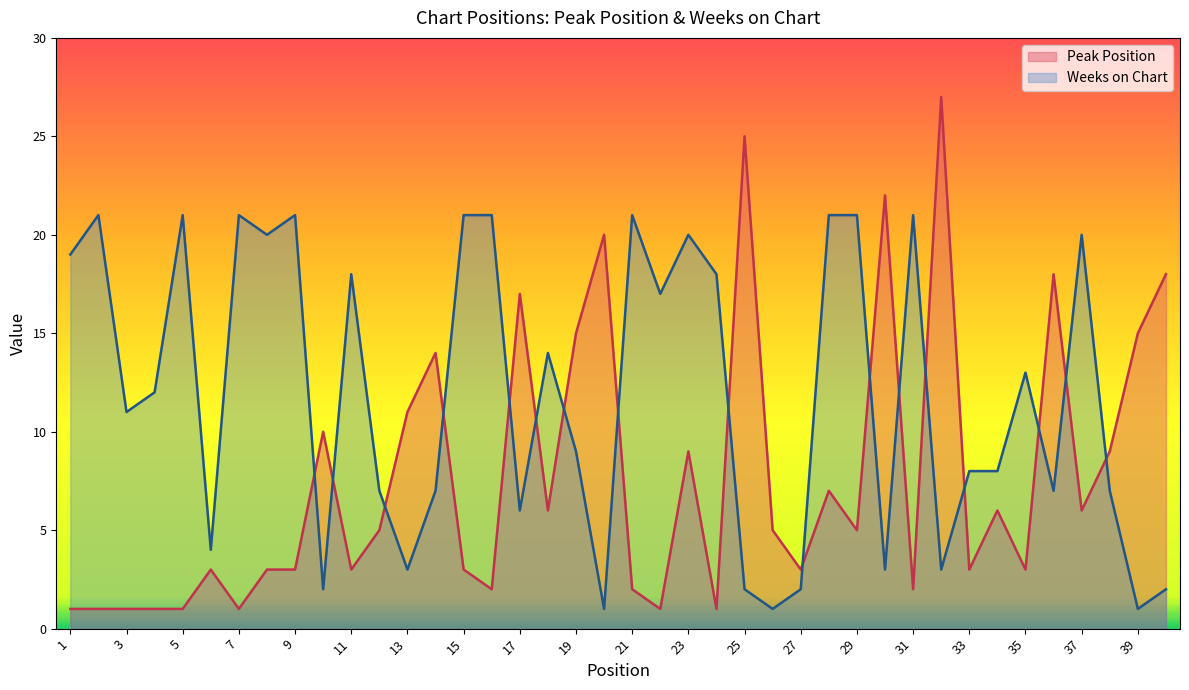

The Peak Position series shows 7 at 33. True or false?

False